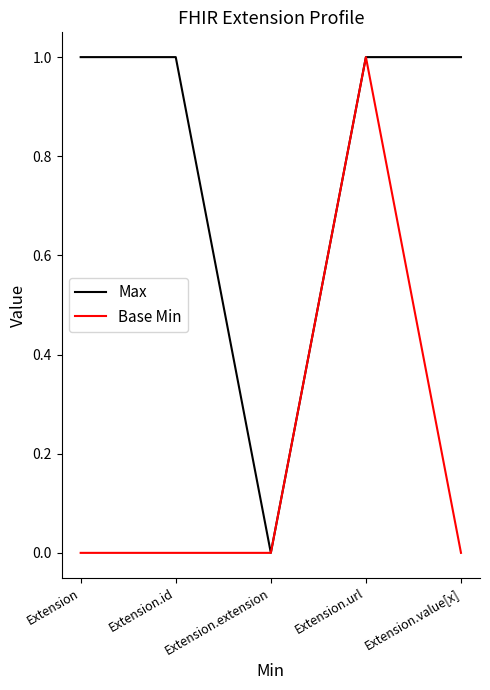

What is the sum of all Base Min values?

1